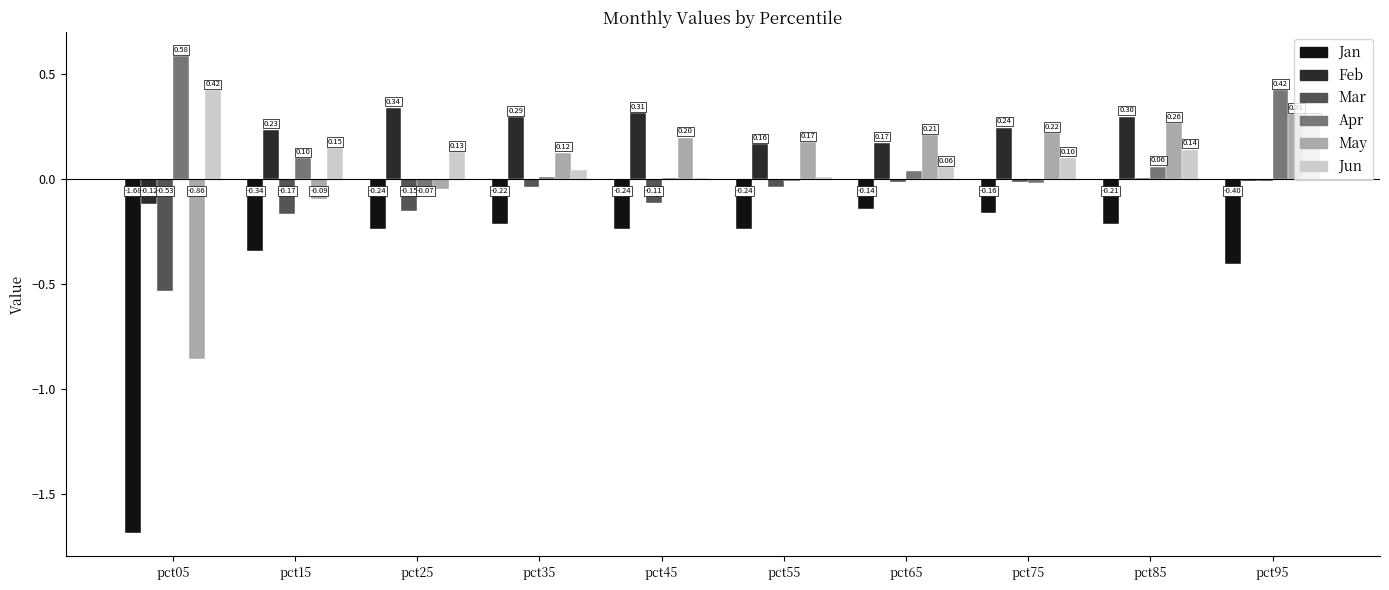

Is the value of Jan at pct75 greater than the value of Apr at pct05?

No